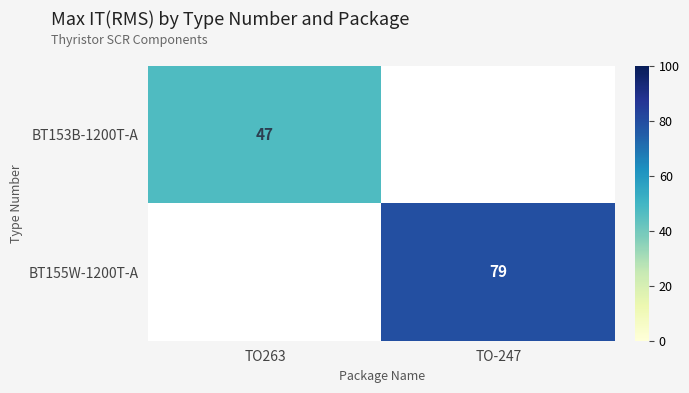

Which label corresponds to the largest value in the chart?

TO-247